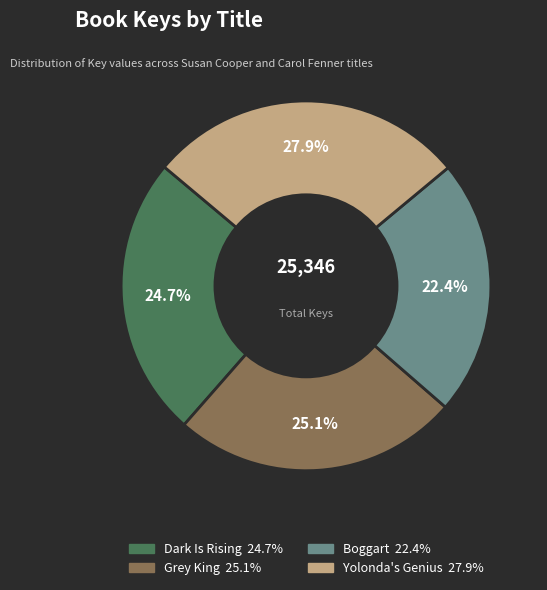

What percentage is the Dark Is Rising slice, to the nearest percent?

25%